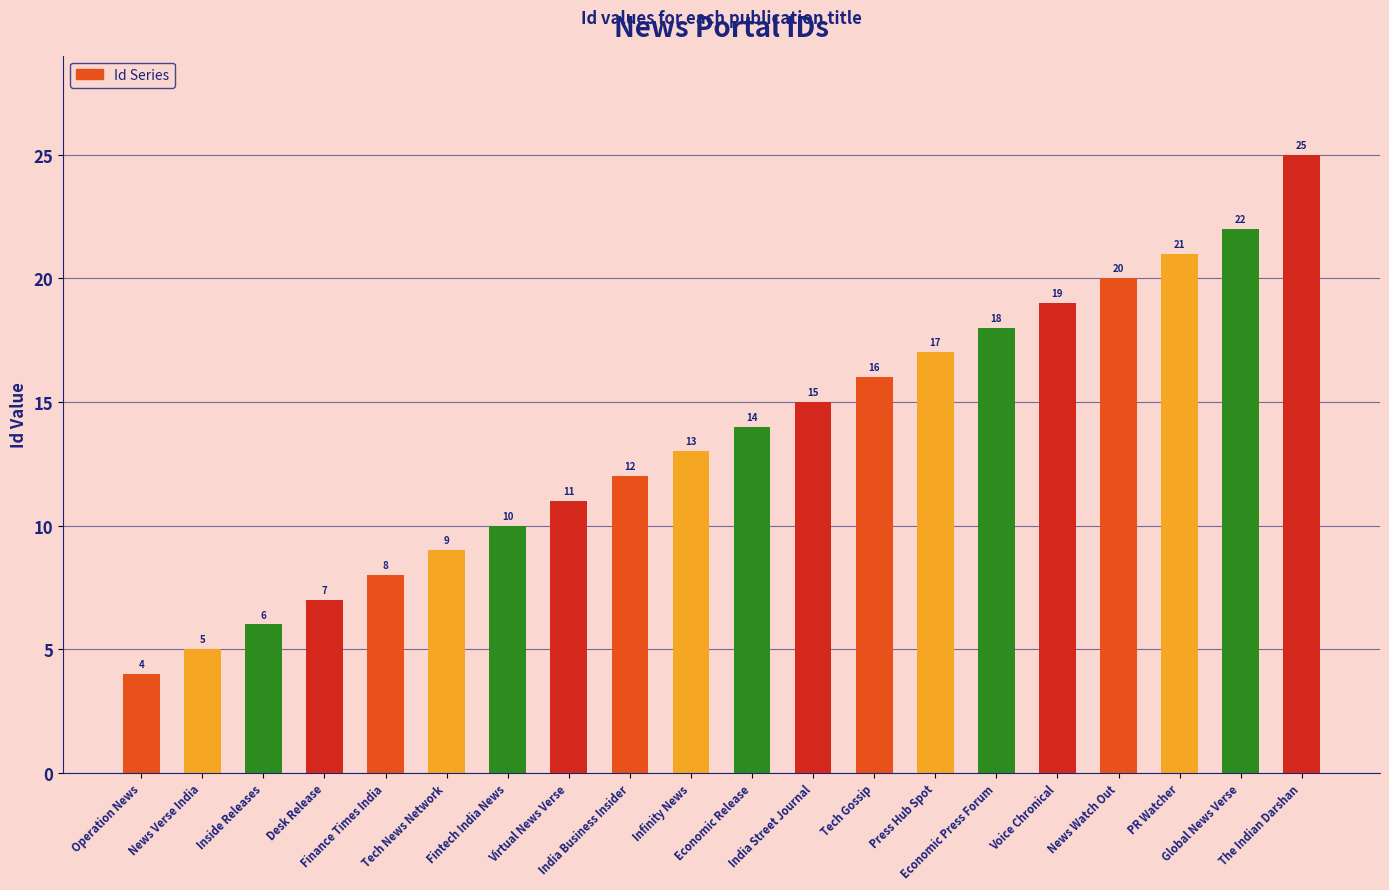

What is the value of the 1st bar from the left?

4